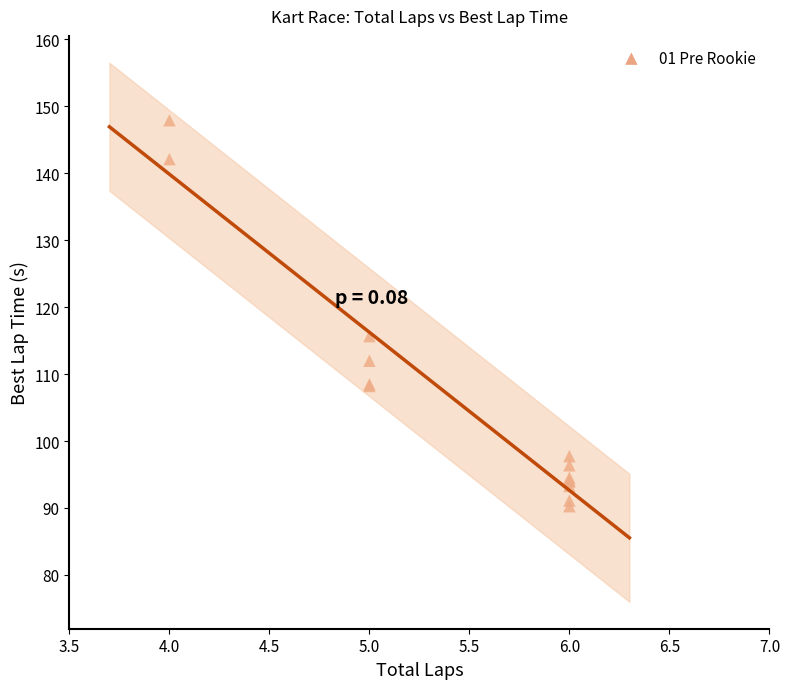

What Y value in the scatter plot is closest to 119?

115.7